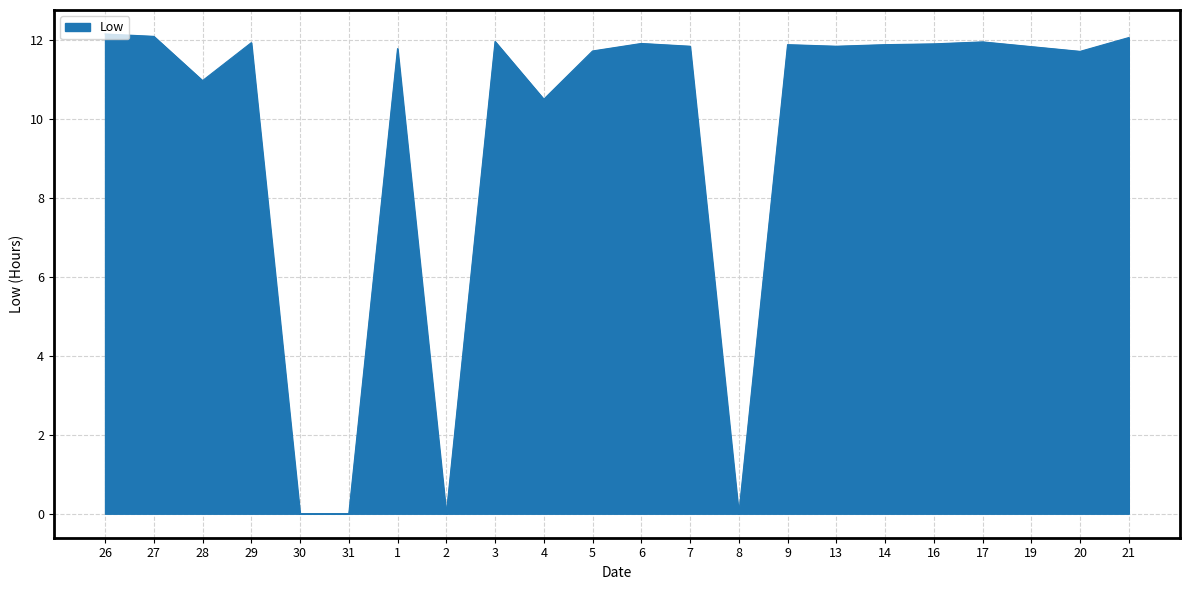

Where is the data nearest to the value 6?

4